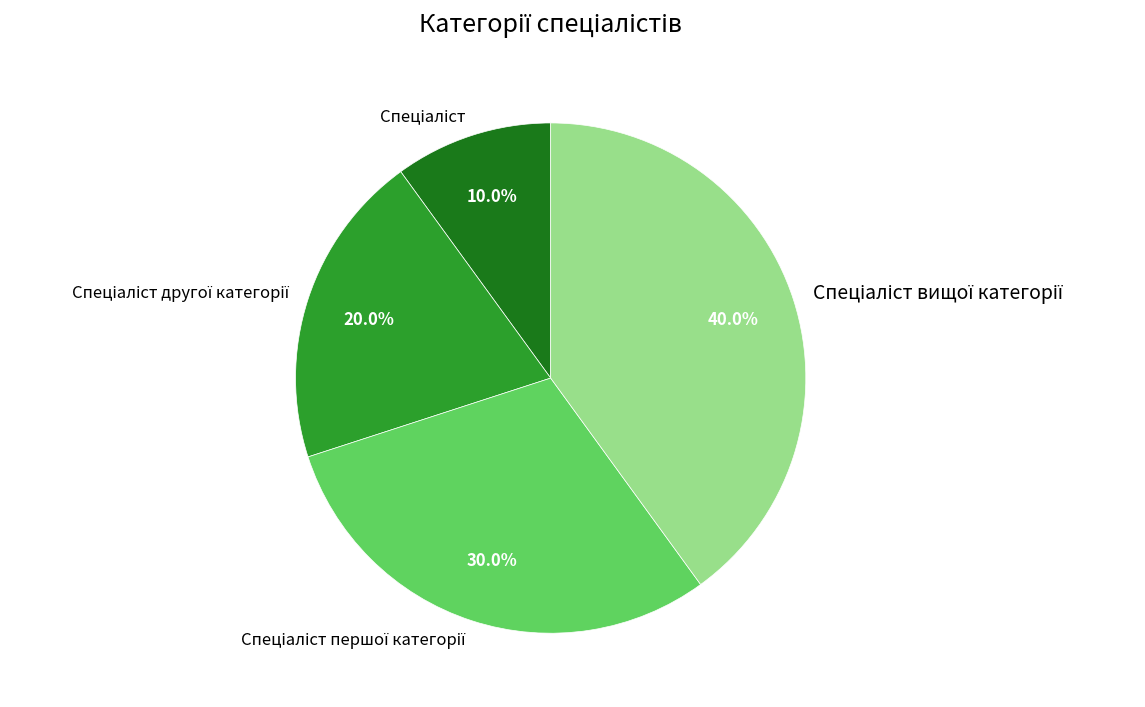

Count the number of slices in the pie.

4